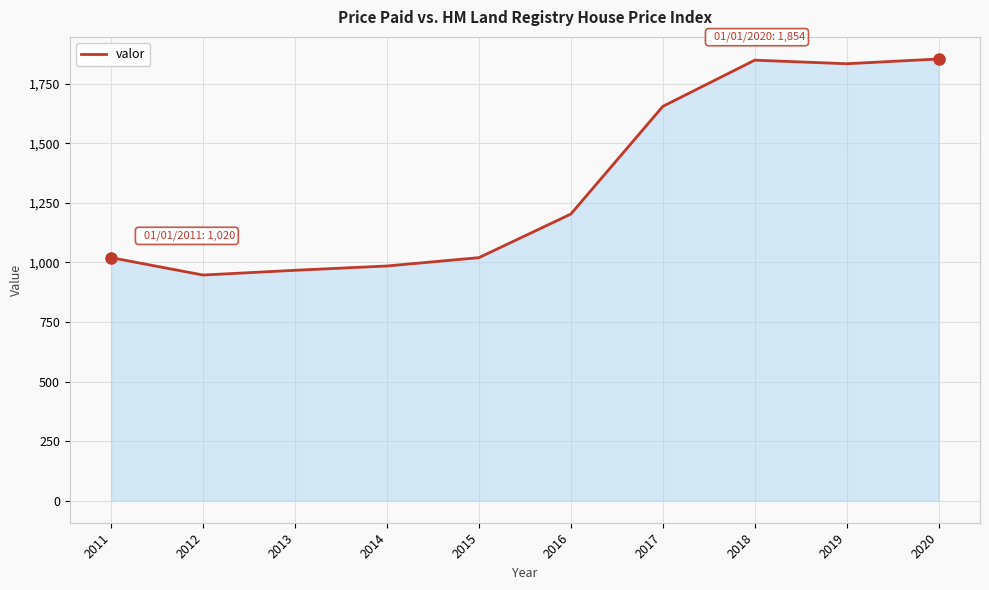

Where is the first local minimum?

2012